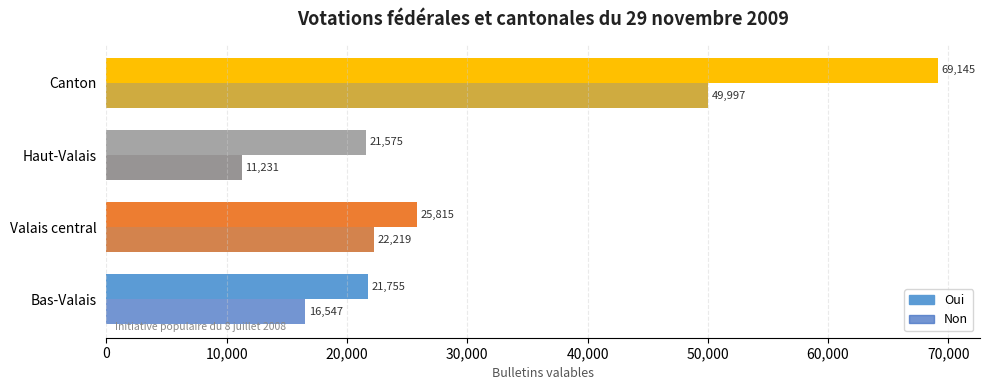

The Oui series shows 25815 at Valais central. True or false?

True